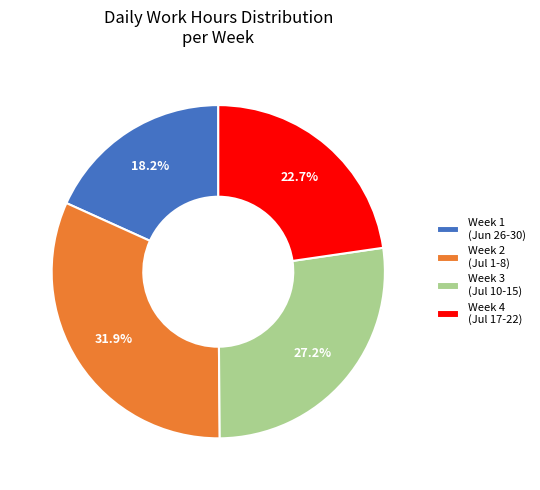

Is there any slice that represents more than half of the pie?

No